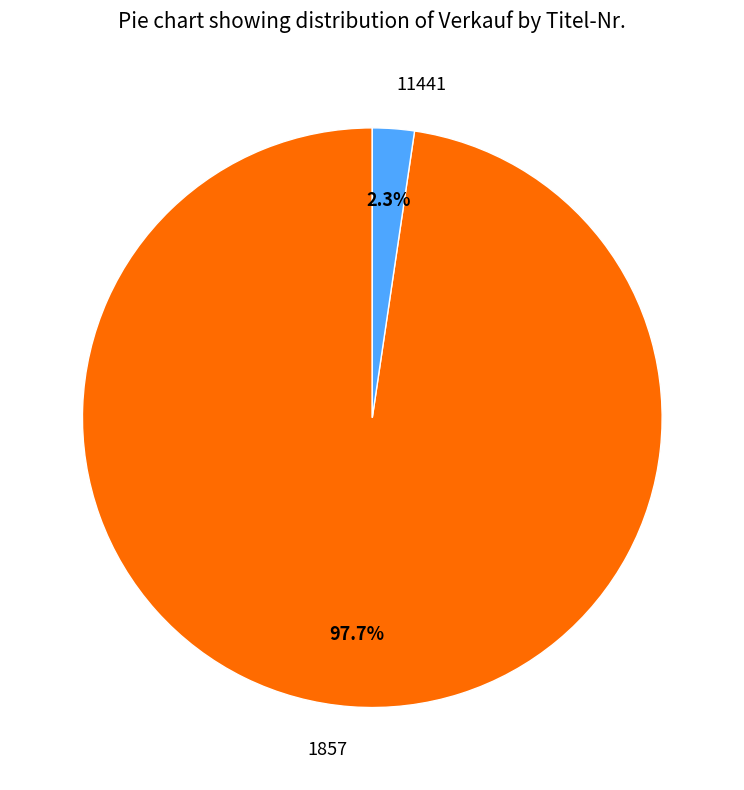

Is the sum of 1857 and 11441 greater than half?

Yes